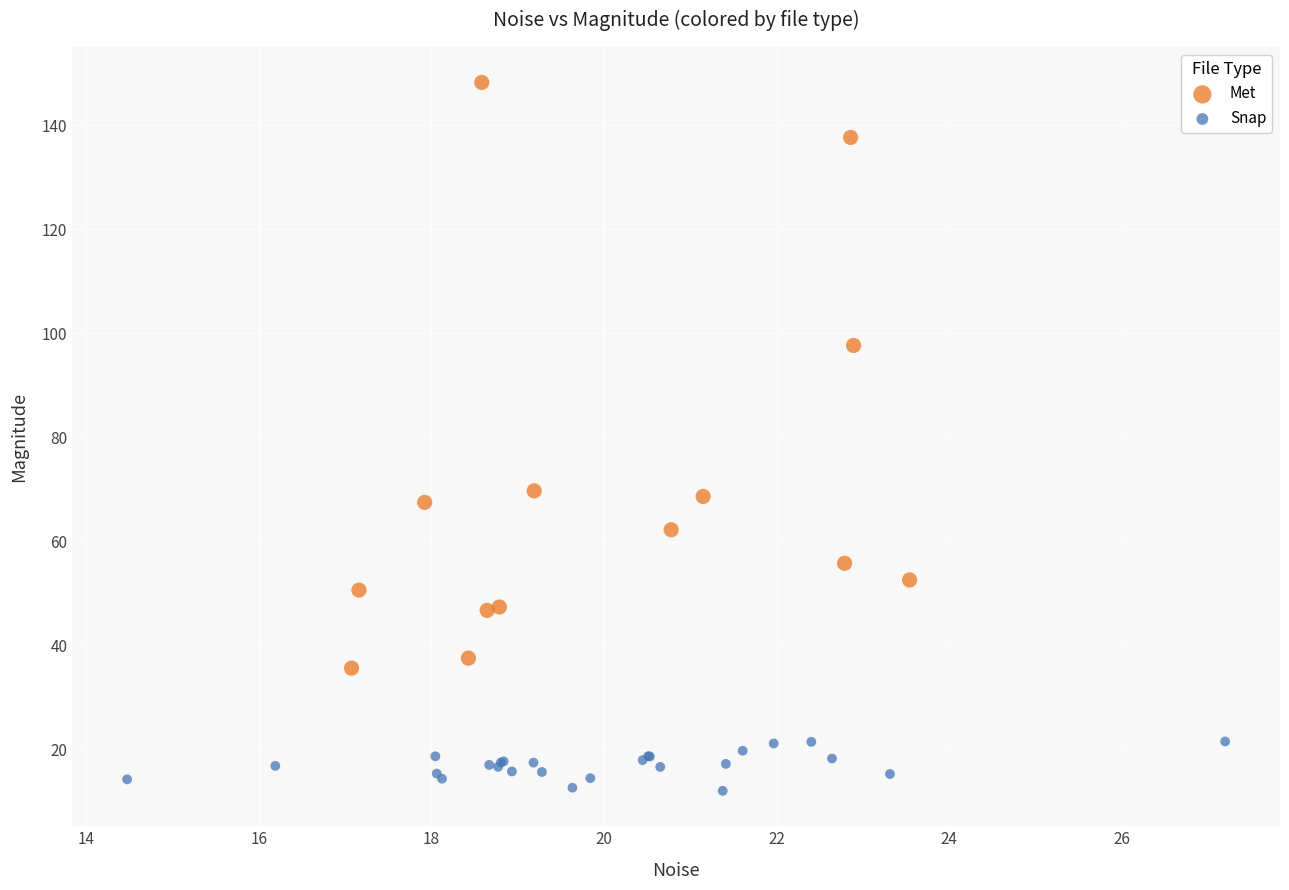

Which series reaches the maximum Y coordinate?

Met